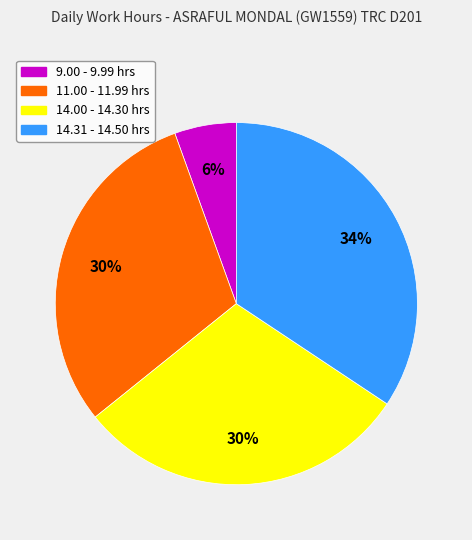

Is there a majority slice in this chart?

No